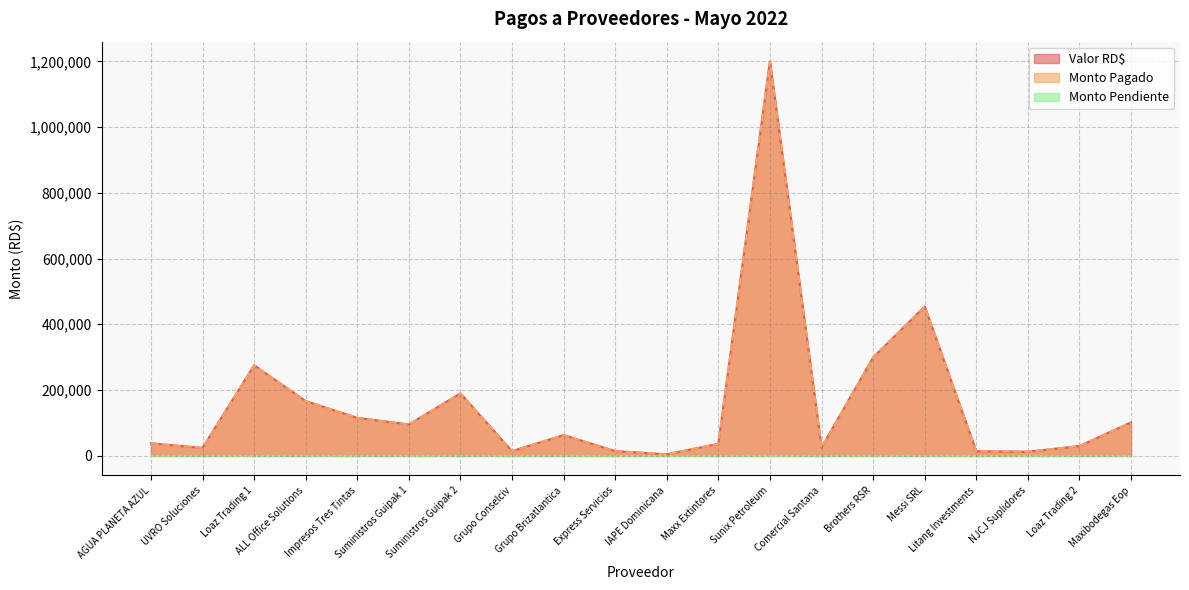

The value of Valor RD$ at UVRO Soluciones is 23600.0. True or false?

True